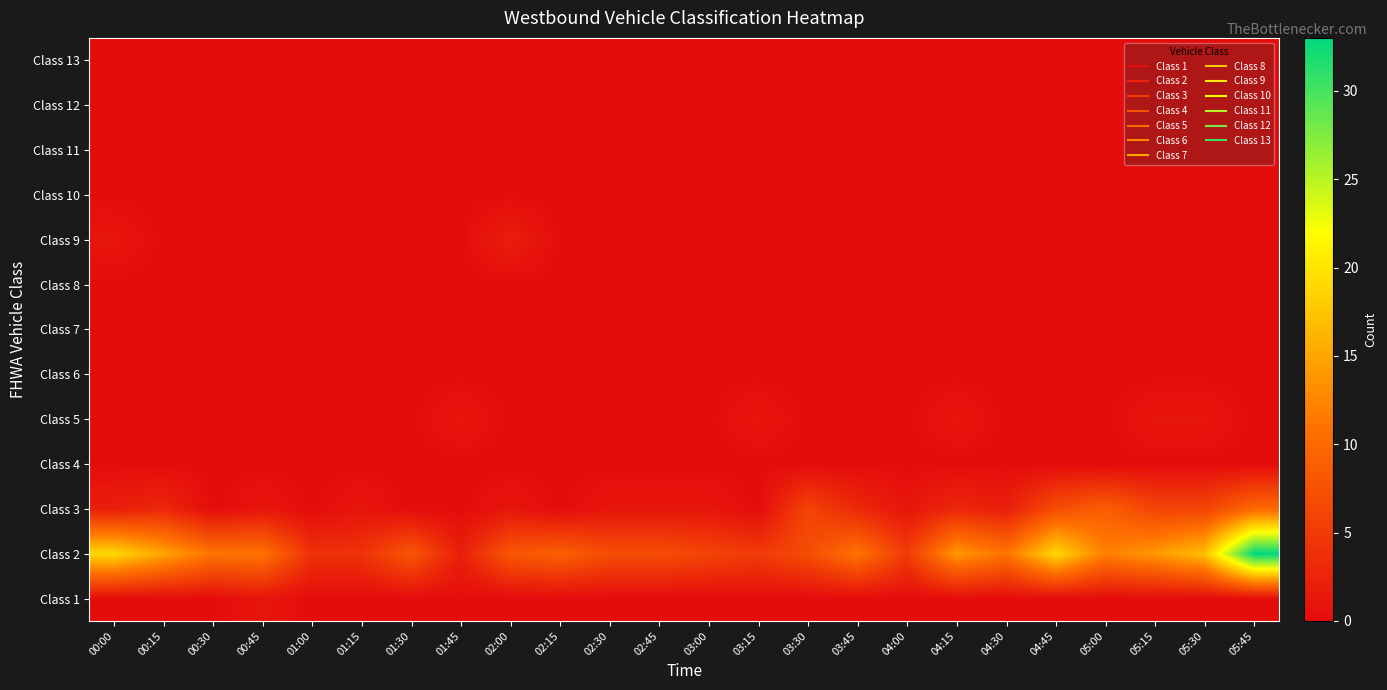

At which category is the sum across all series the highest?

05:45